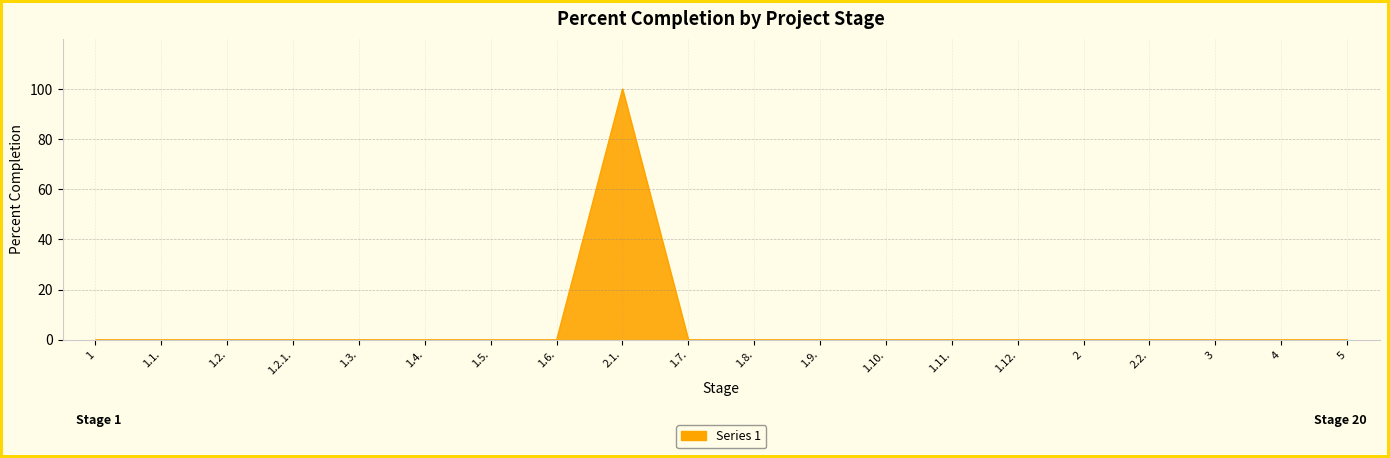

Reading left to right, transcribe all the data shown in this chart.

0	0	0	0	0	0	0	0	100	0	0	0	0	0	0	0	0	0	0	0